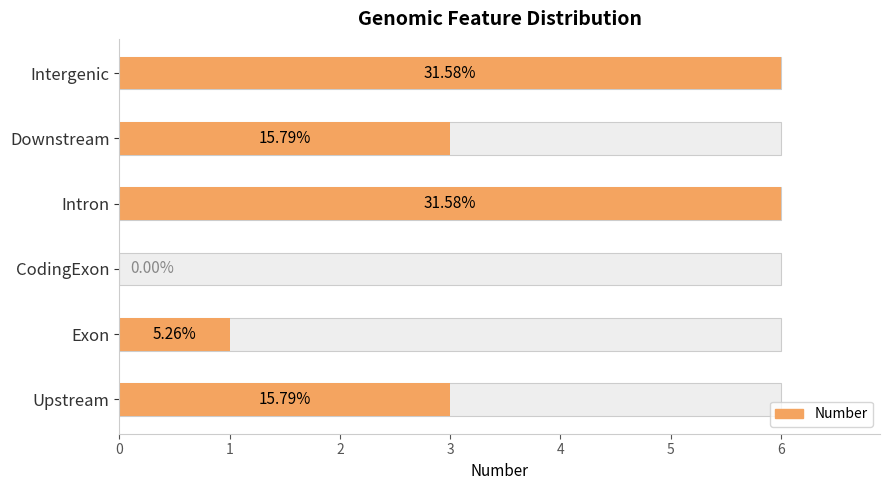

Which label corresponds to the smallest value in the chart?

CodingExon